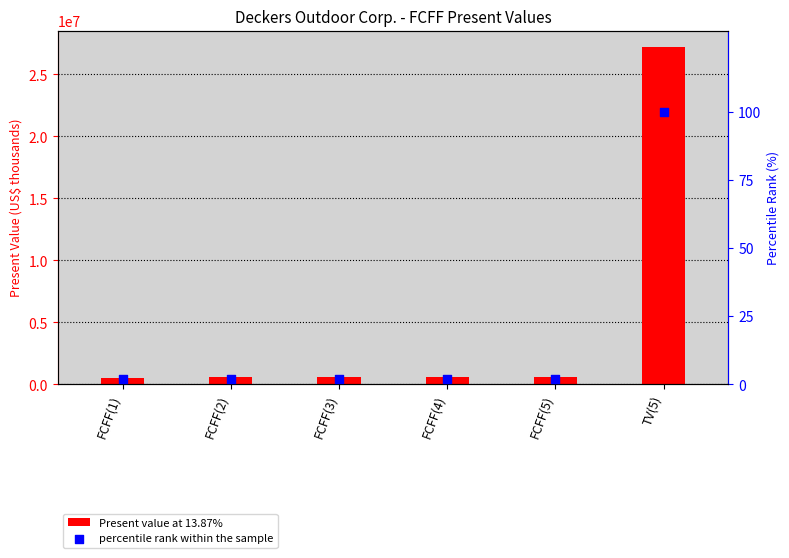

Is the value of percentile rank within the sample at FCFF(5) greater than the value of Present value at 13.87% at TV(5)?

No